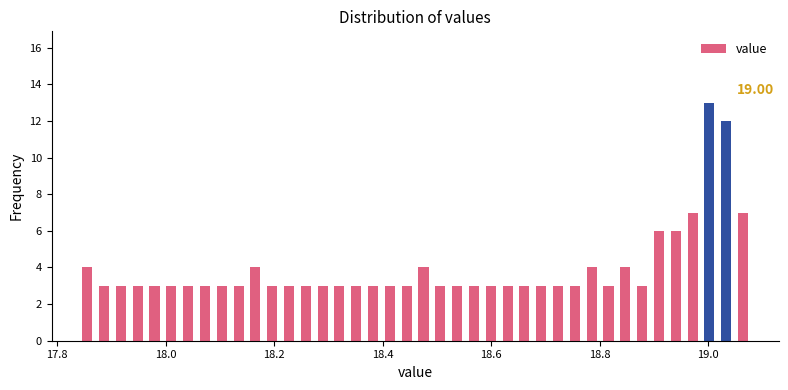

Read against the x-axis, roughly where is the centre of the tallest bar?

19.00